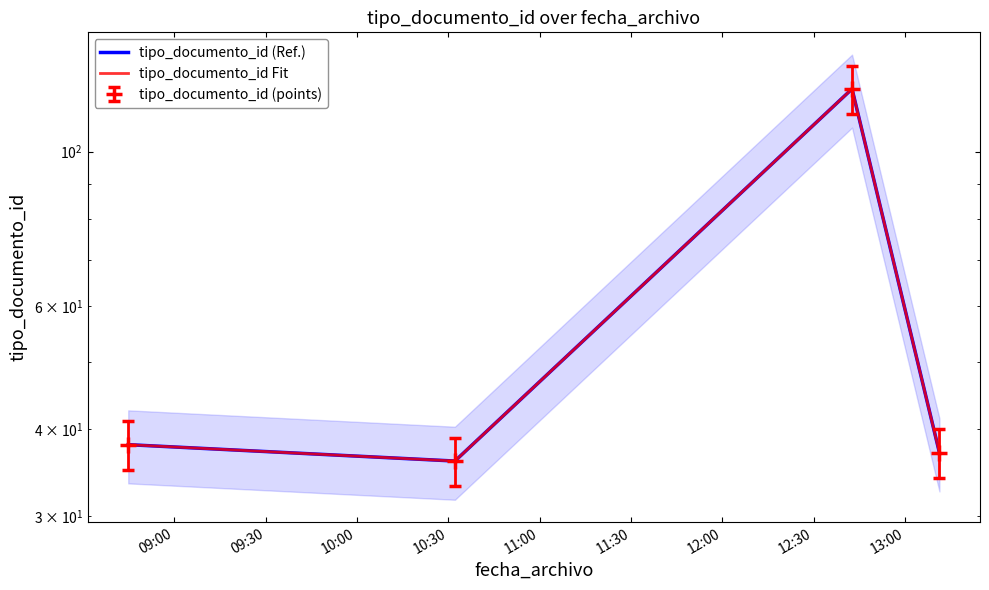

What is the difference between the second highest and minimum values in the tipo_documento_id Fit series?

2